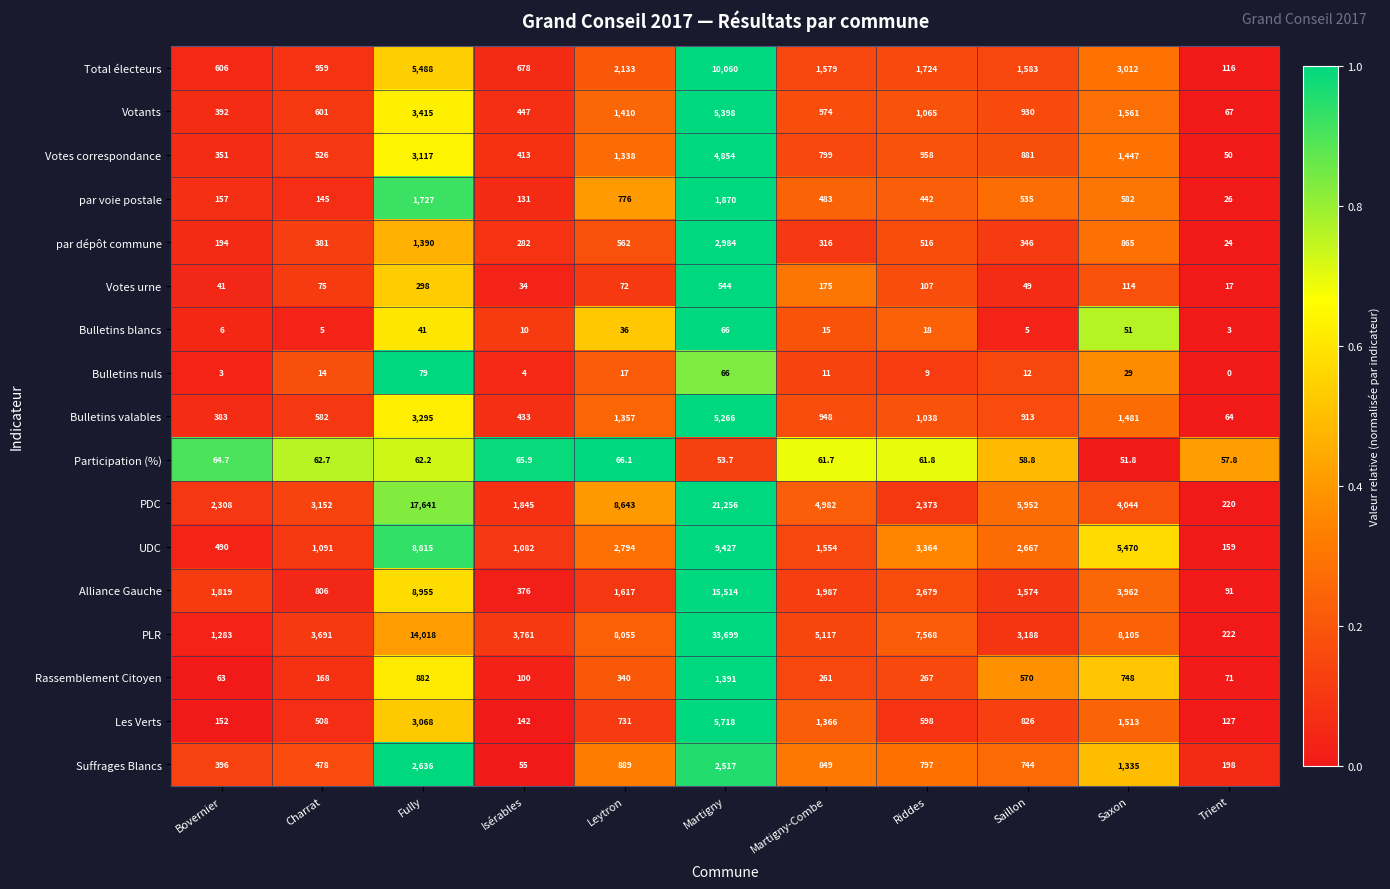

At Martigny-Combe, list the series in order from largest to smallest.

PLR, PDC, Alliance Gauche, Total électeurs, UDC, Les Verts, Votants, Bulletins valables, Suffrages Blancs, Votes correspondance, par voie postale, par dépôt commune, Rassemblement Citoyen, Votes urne, Participation (%), Bulletins blancs, Bulletins nuls